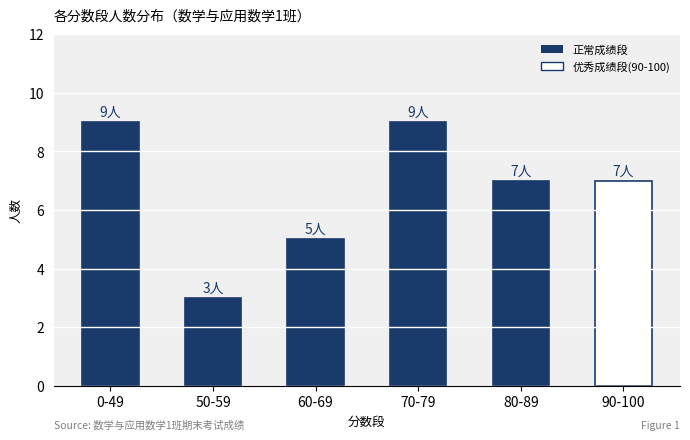

Which category has the lowest value across all series?

50-59